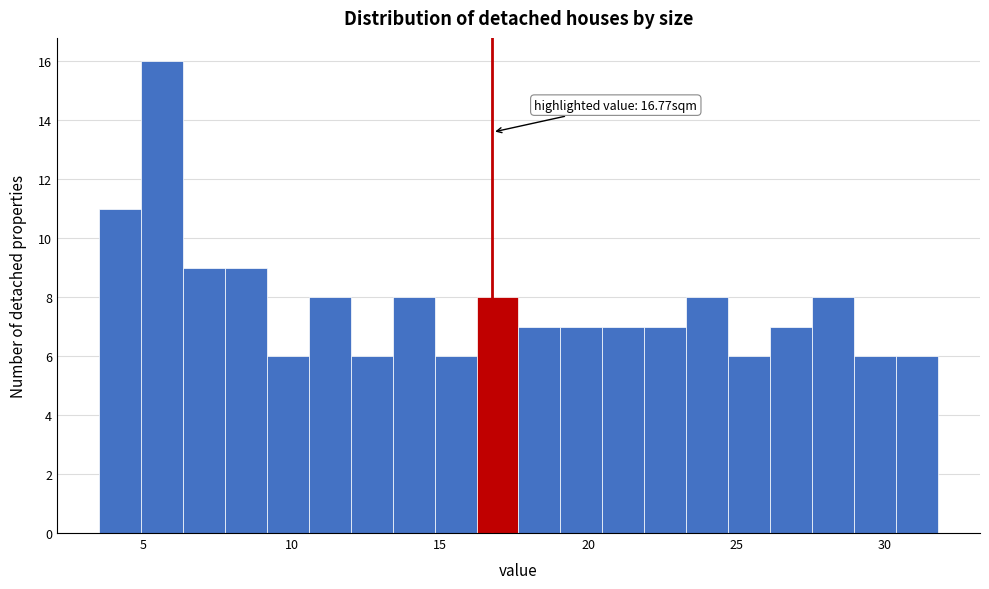

Read against the x-axis, roughly where is the centre of the tallest bar?

5.5